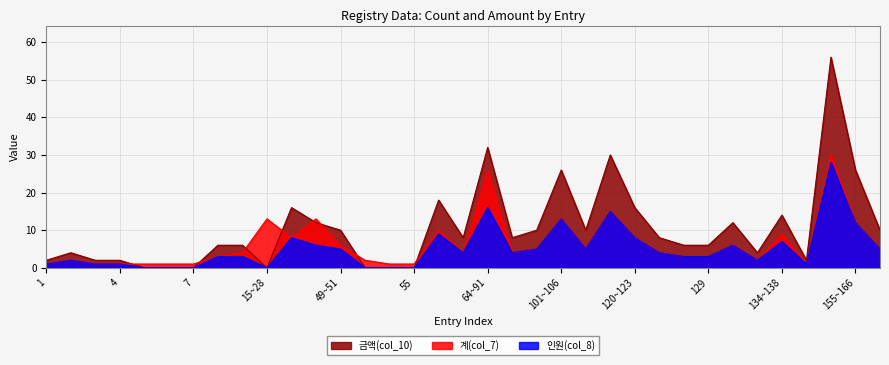

What is the label of the 2nd point from the right?

155~166